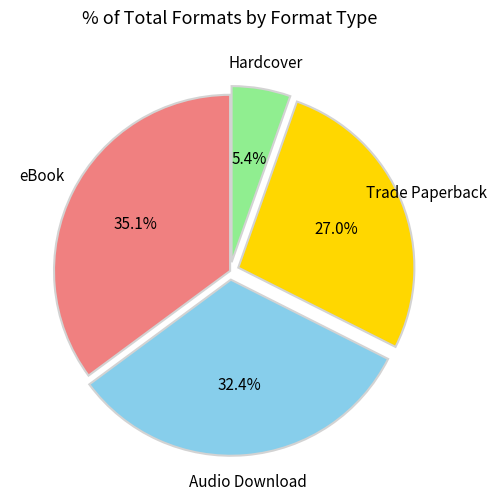

Is there a majority slice in this chart?

No